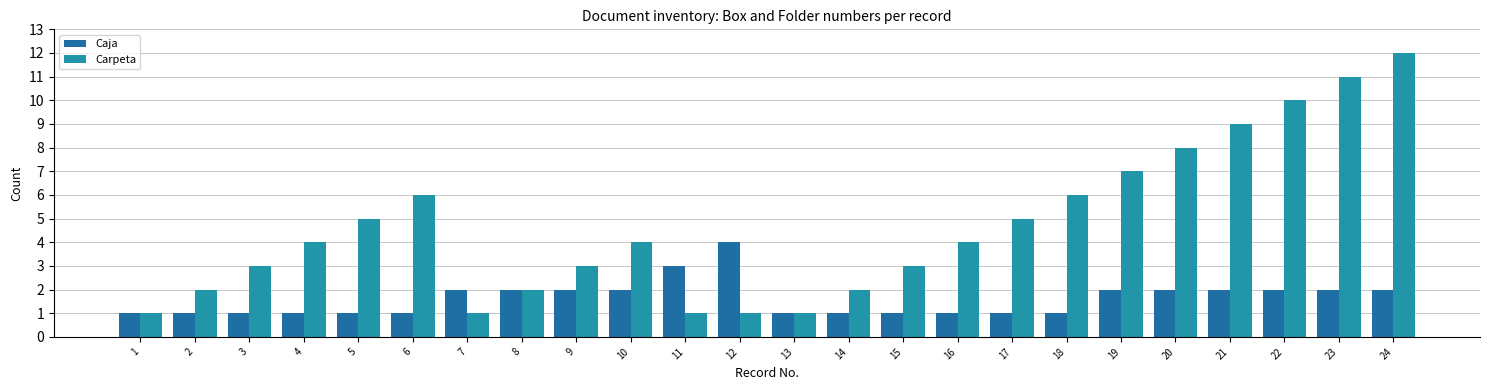

Reading right to left, list all the values displayed in this chart.

Caja: 2	2	2	2	2	2	1	1	1	1	1	1	4	3	2	2	2	2	1	1	1	1	1	1
Carpeta: 12	11	10	9	8	7	6	5	4	3	2	1	1	1	4	3	2	1	6	5	4	3	2	1